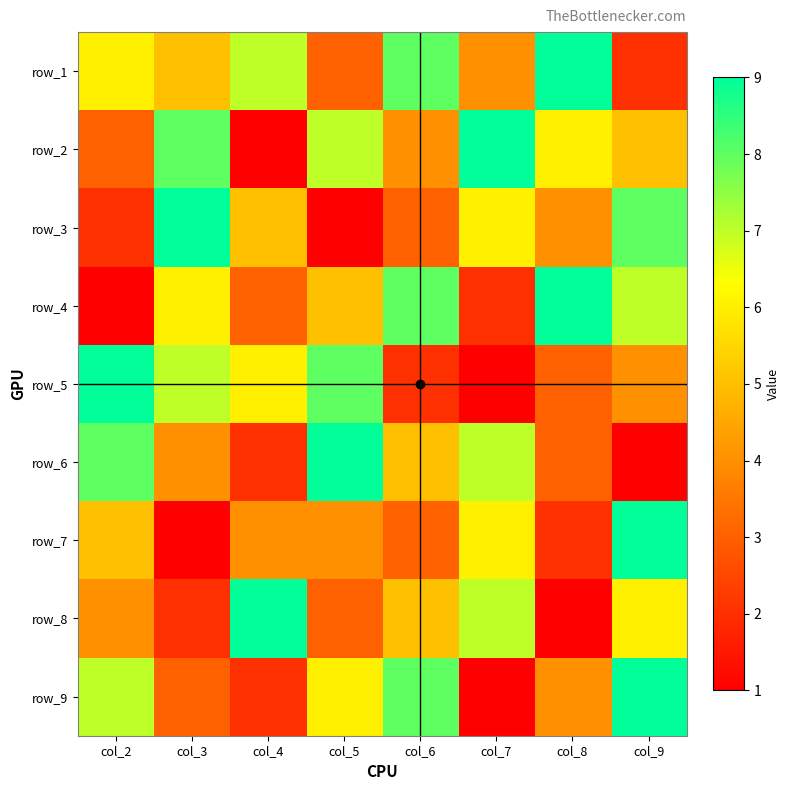

Is it true that row_3 equals 3 at col_3?

False